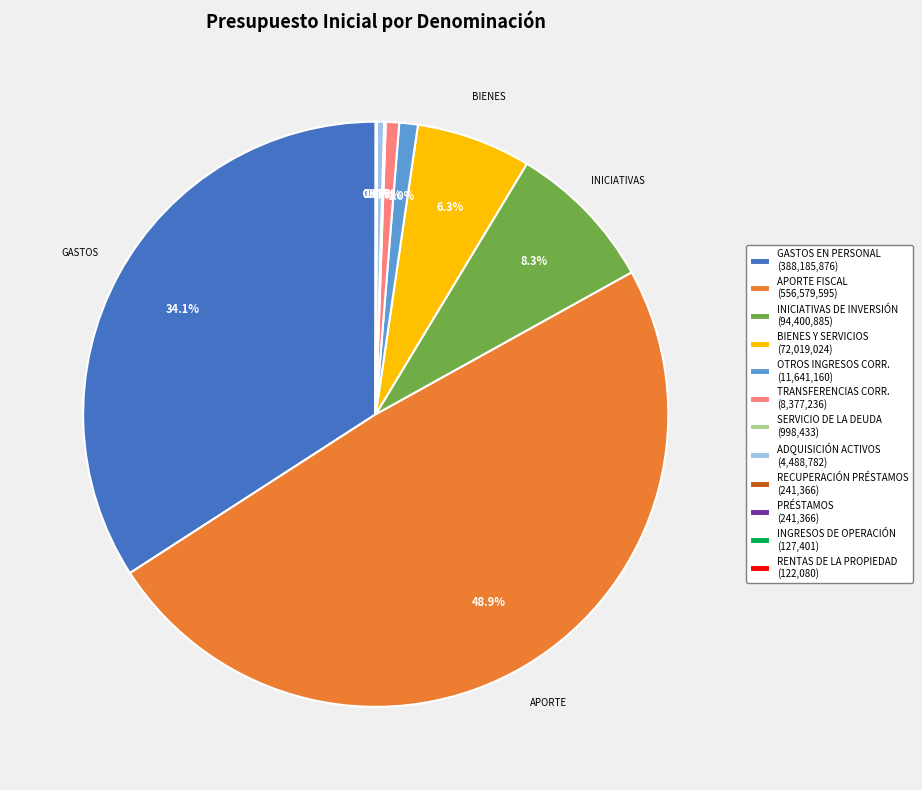

Combined, what portion of the pie is OTROS INGRESOS CORR. (11,641,160) and GASTOS EN PERSONAL (388,185,876)?

35.2%